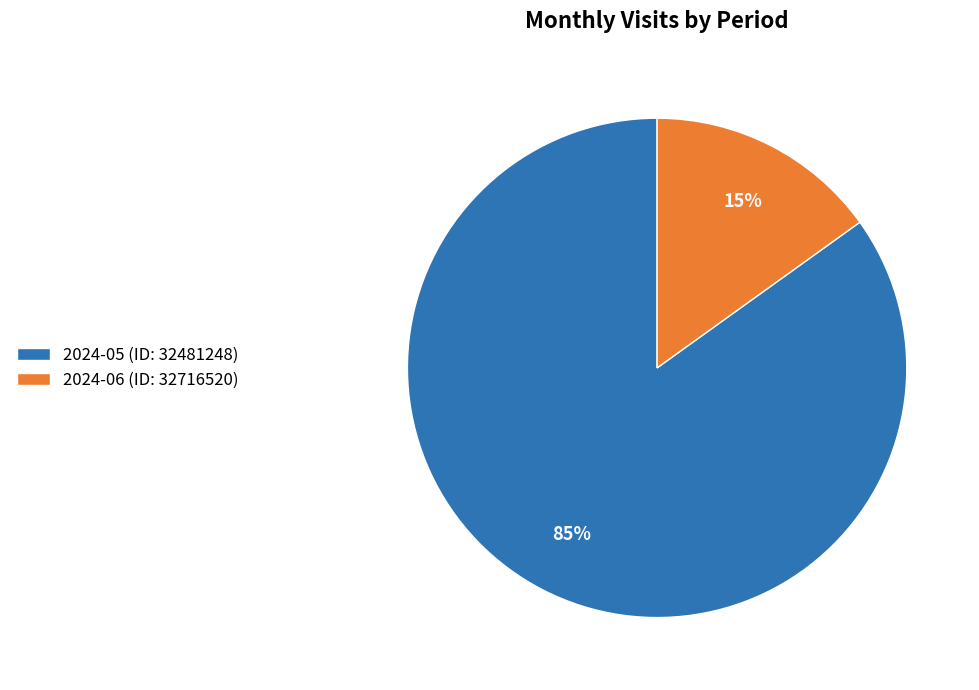

Between 2024-05 (ID: 32481248) and 2024-06 (ID: 32716520), which is larger?

2024-05 (ID: 32481248)